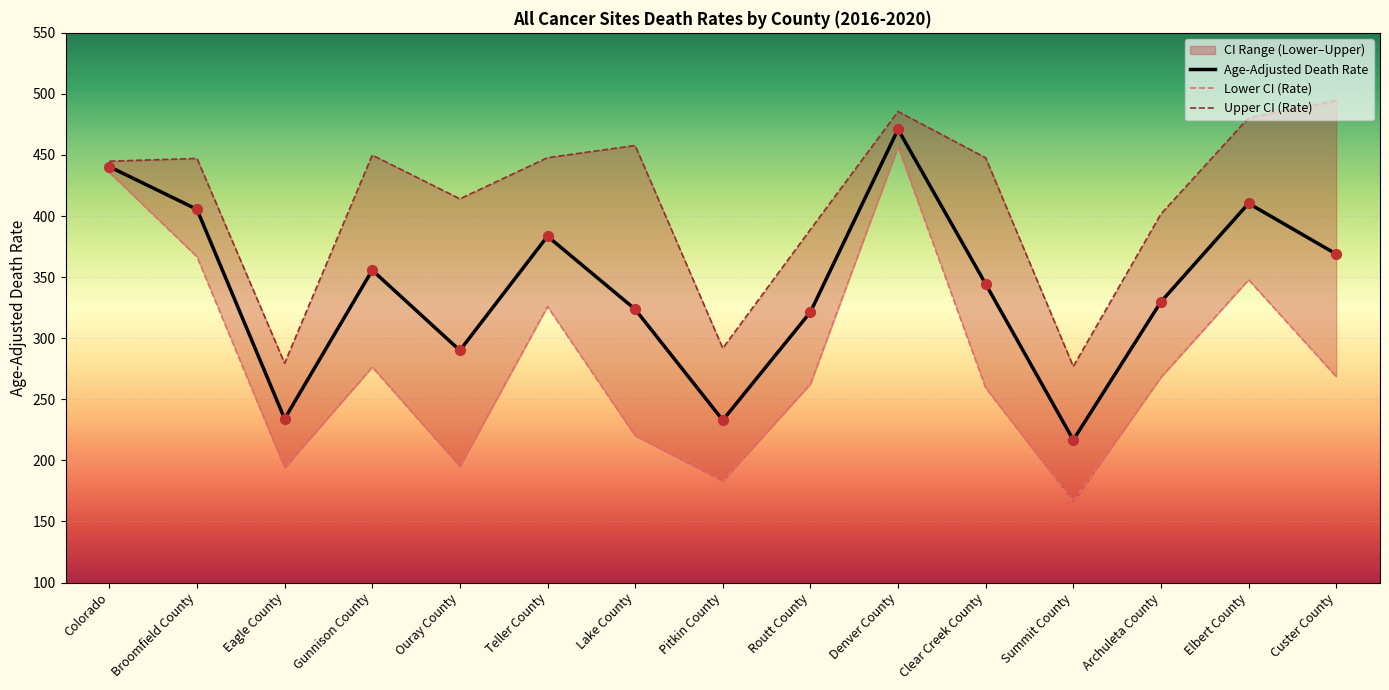

Which series has the largest total across all categories?

Upper CI (Rate)